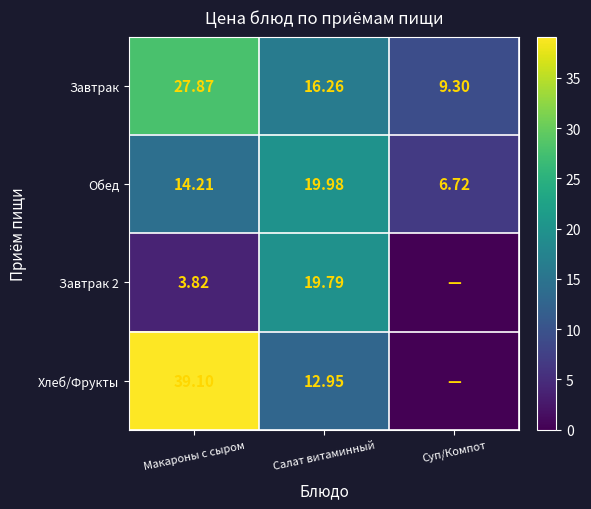

At which label does Завтрак first exceed 16?

Макароны с сыром